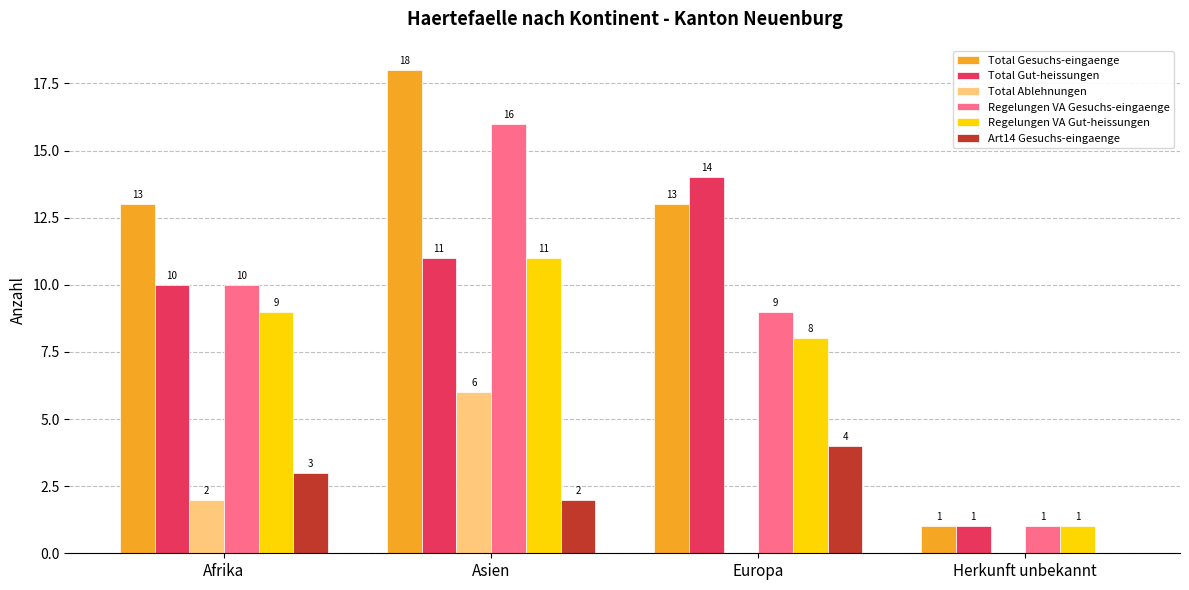

What is the sum of the Regelungen VA Gesuchs-eingaenge values at Herkunft unbekannt and Asien?

17